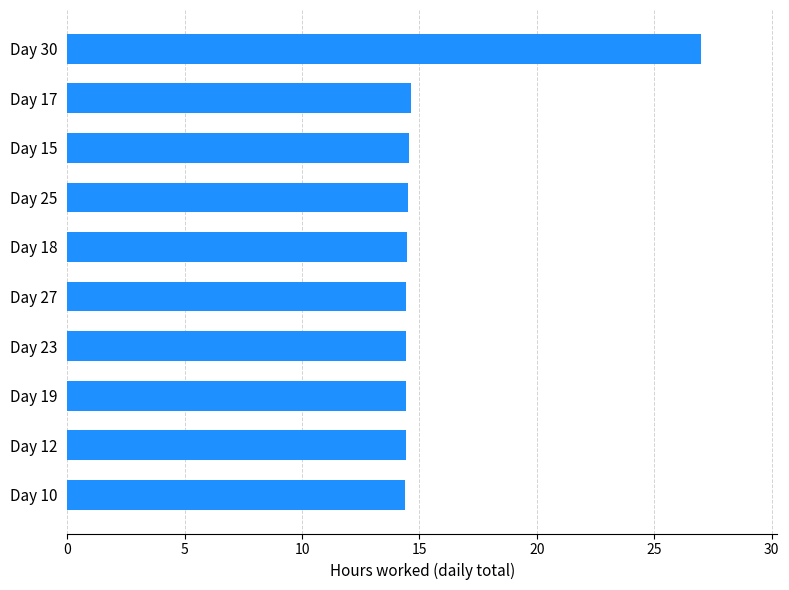

What is the ratio of the value at Day 25 to the value at Day 12?

1.0